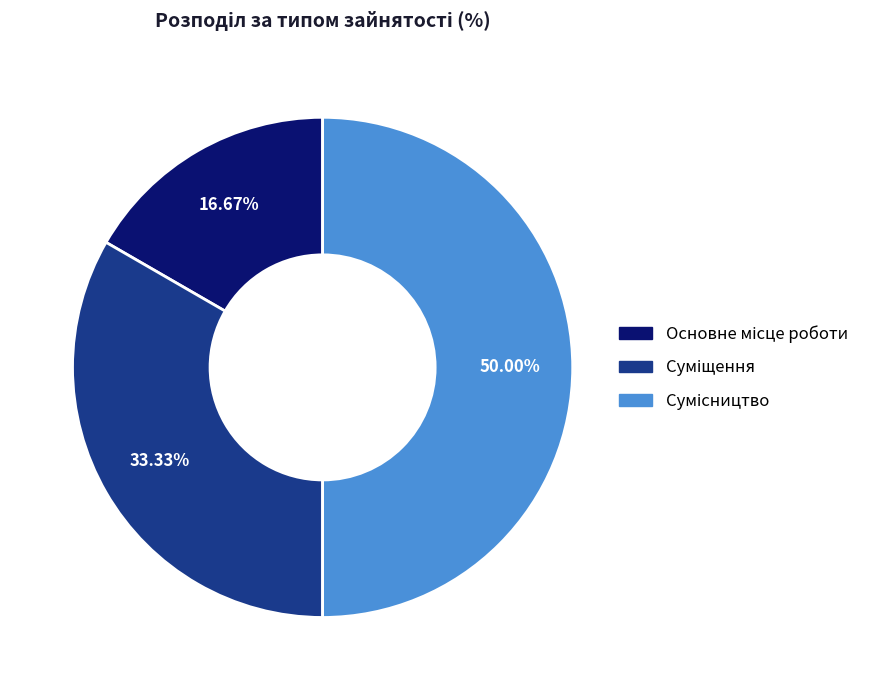

The Основне місце роботи slice represents 17% of the pie. True or false?

True